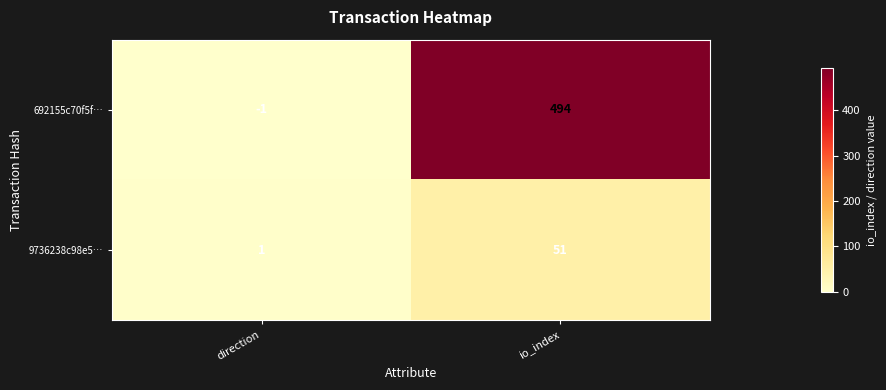

What is the sum of all 692155c70f5f… values?

493